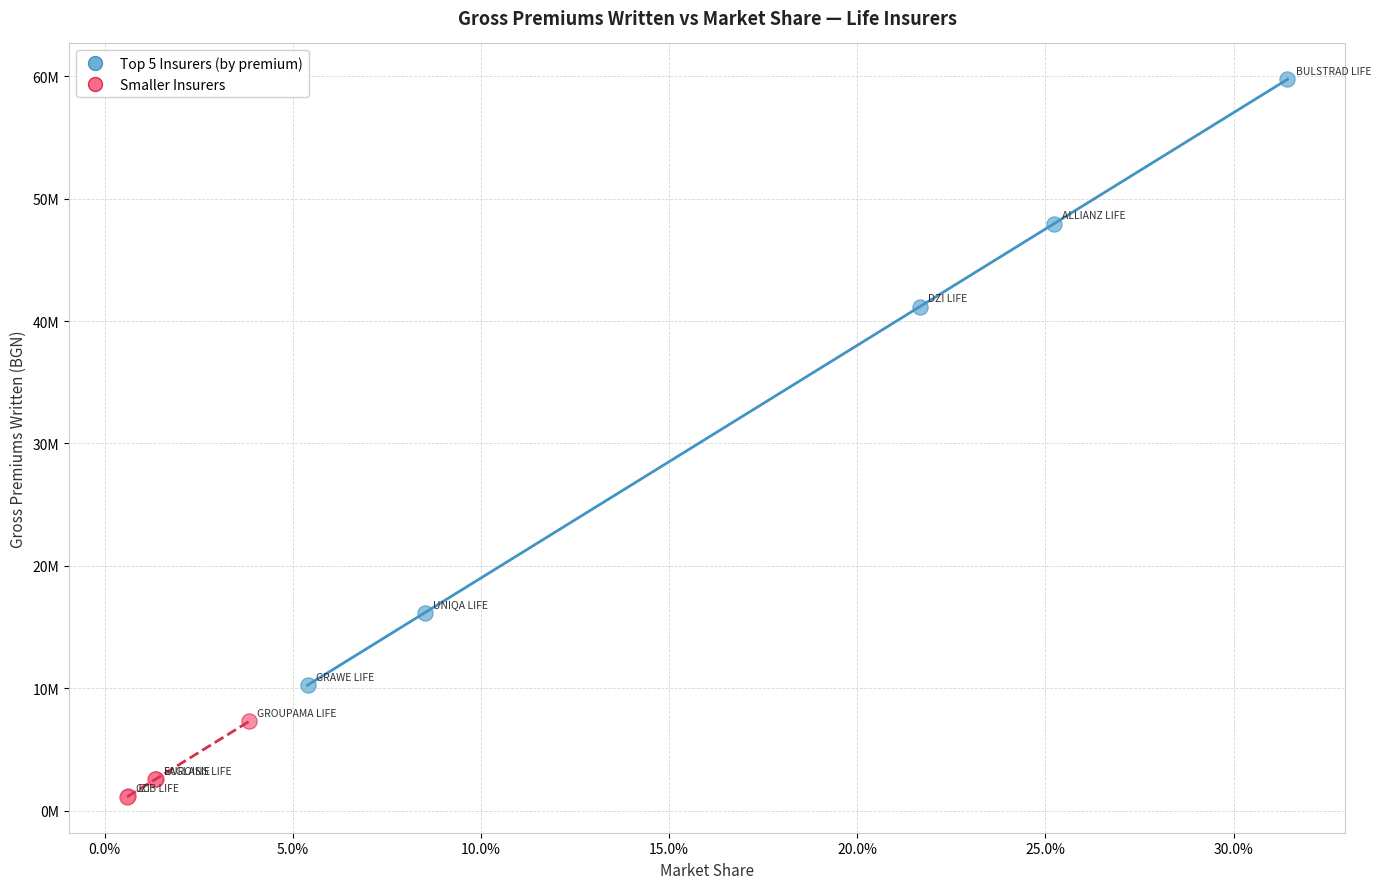

Which series contains the lowest Y value?

Smaller Insurers